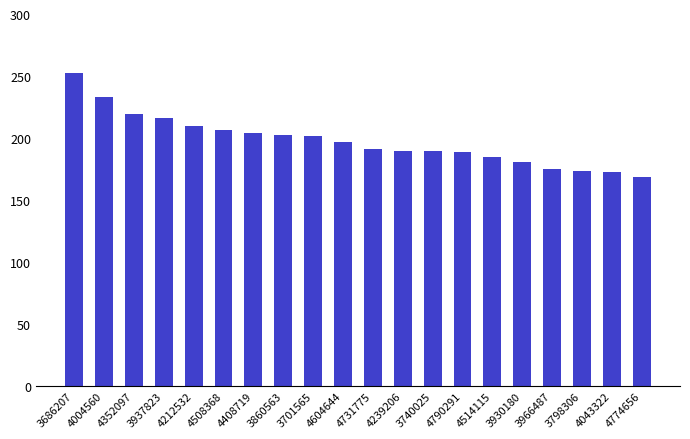

What is the maximum value shown in the chart?

253